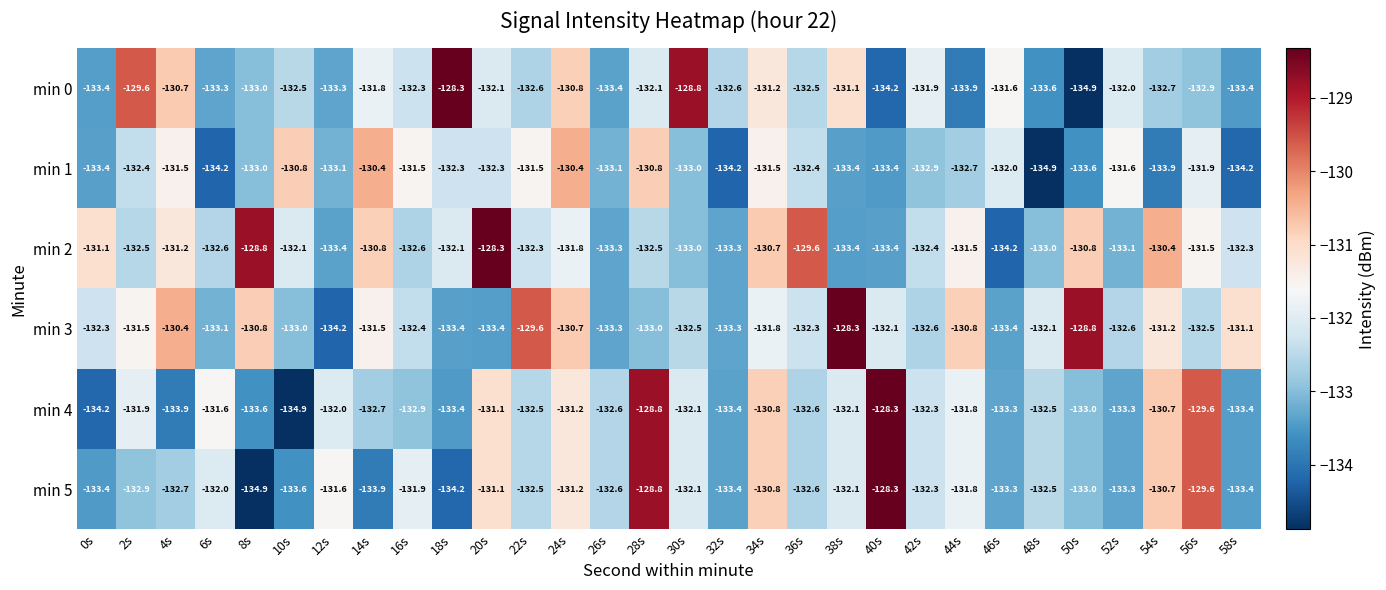

What is the smallest value displayed?

-134.9